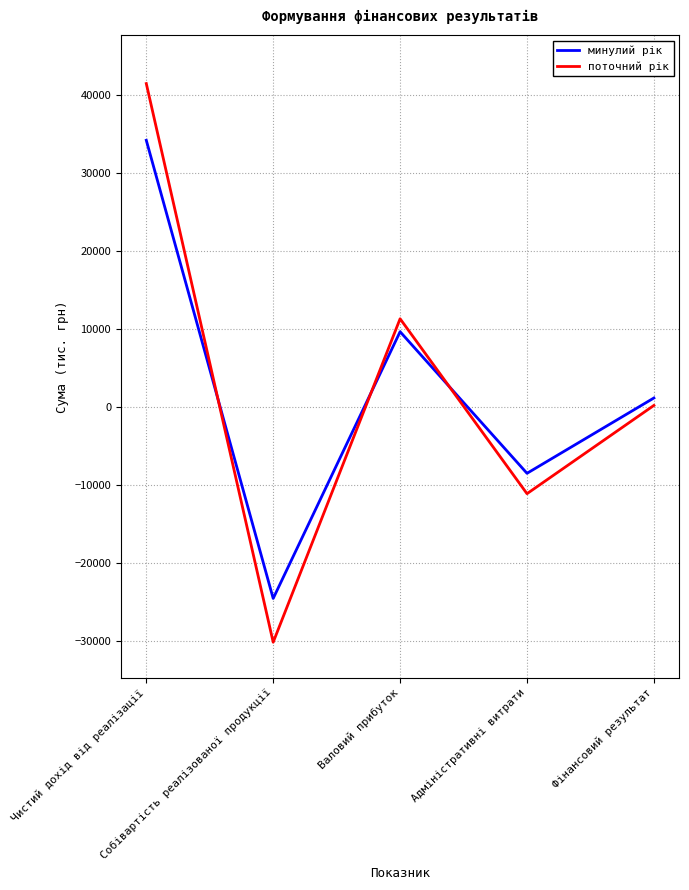

What position from the left is Чистий дохід від реалізації?

1